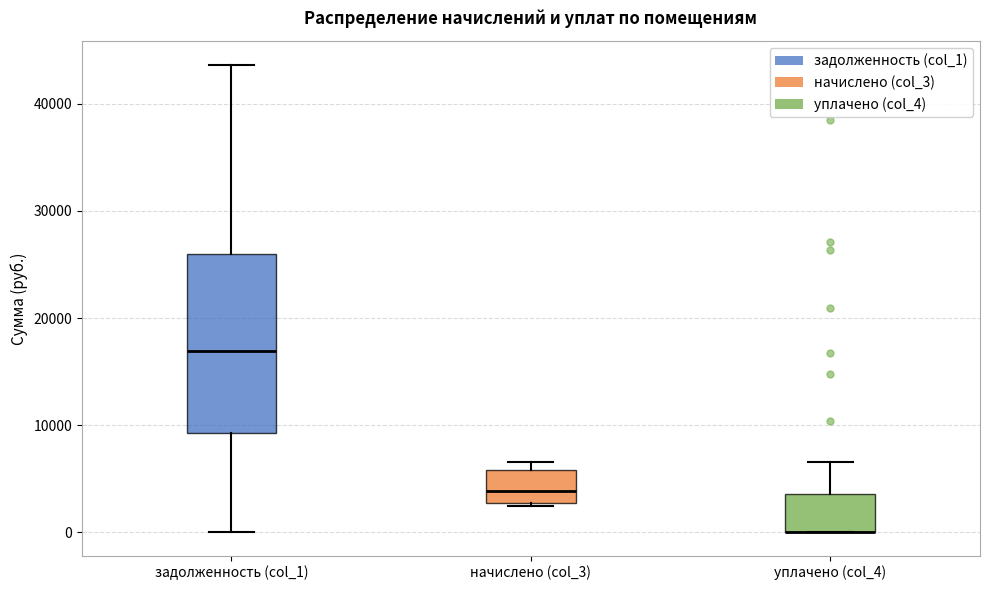

Comparing the boxes themselves (not the whiskers), which one is the tallest?

задолженность (col_1)